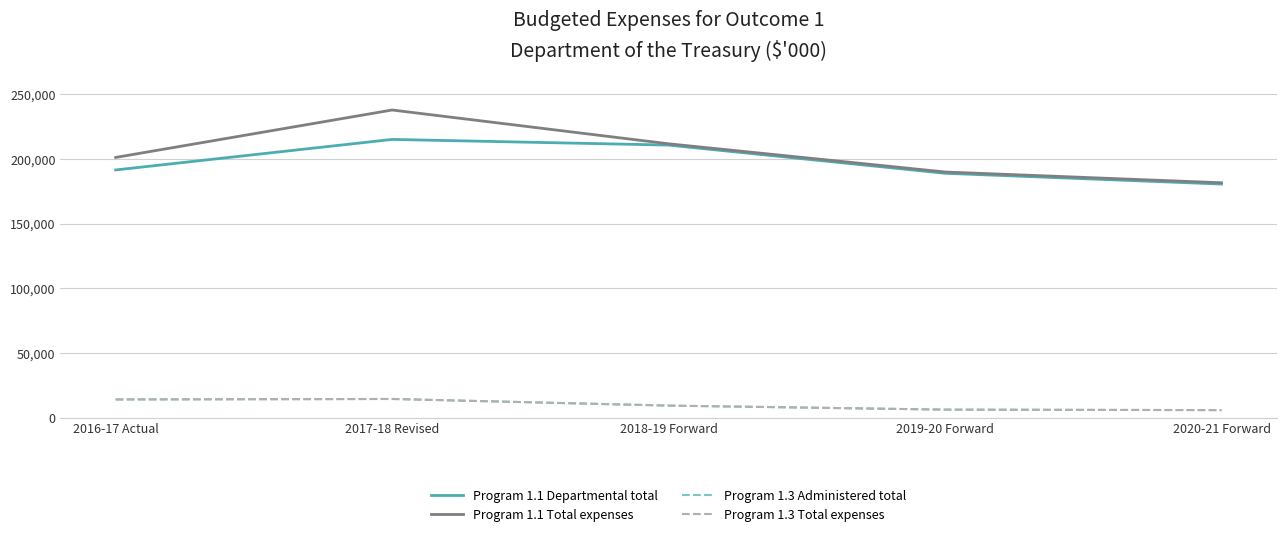

At how many categories does at least one series exceed 89893?

5